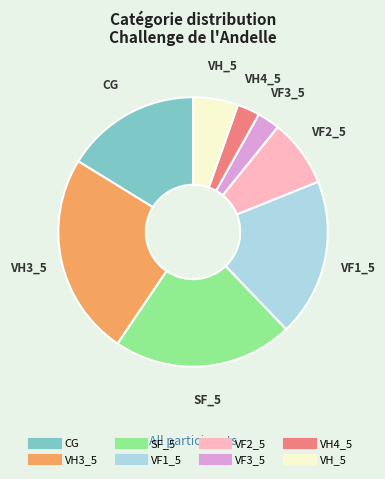

Is there a majority slice in this chart?

No